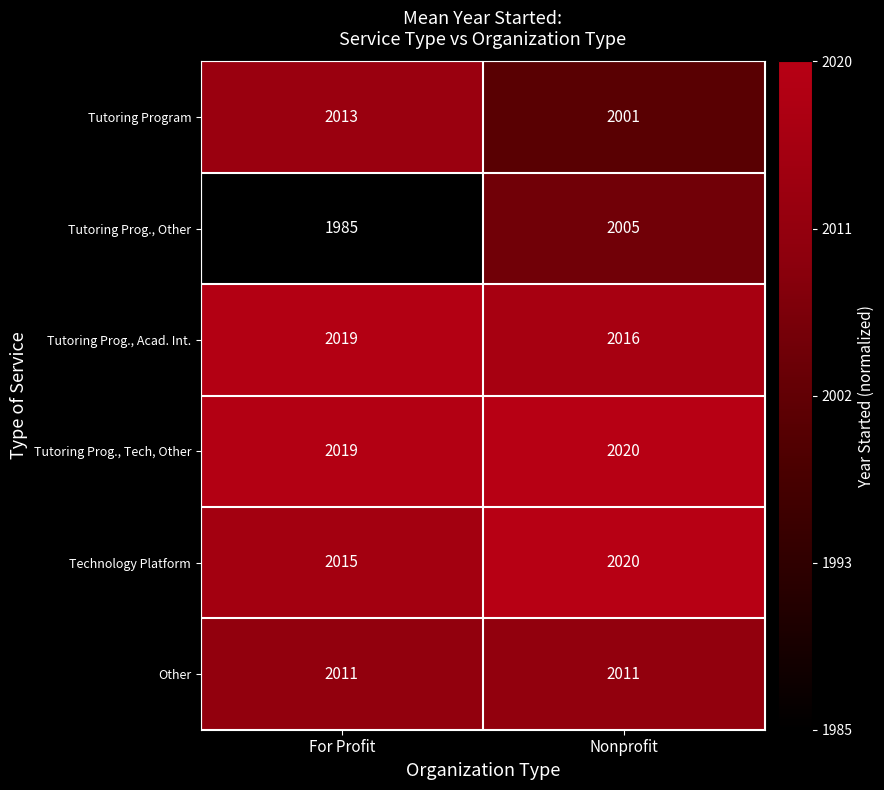

What is the total value across all series at Nonprofit?

12073